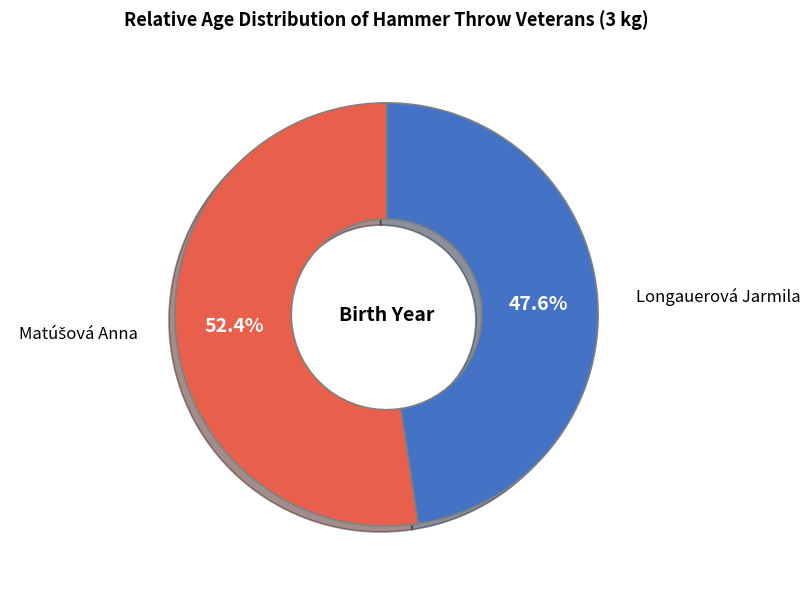

To the nearest percent, what percentage of the pie is Longauerová Jarmila?

48%